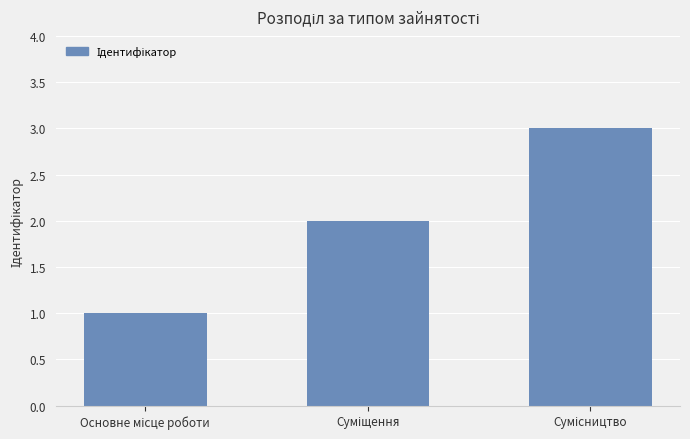

What is the sum of all values?

6